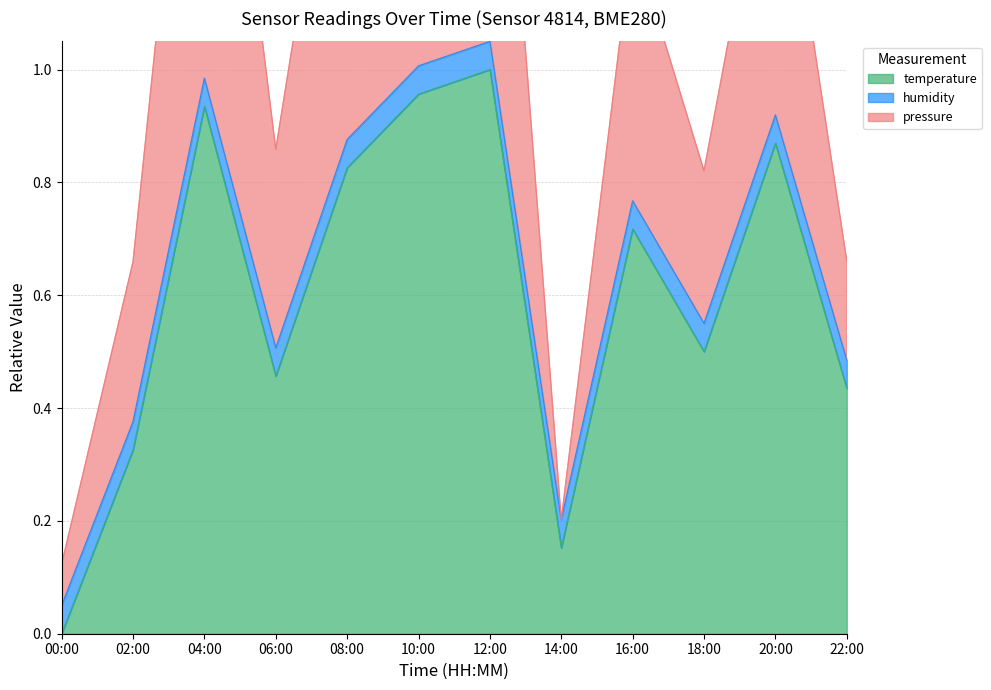

The temperature series shows 1.3 at 12:00. True or false?

False